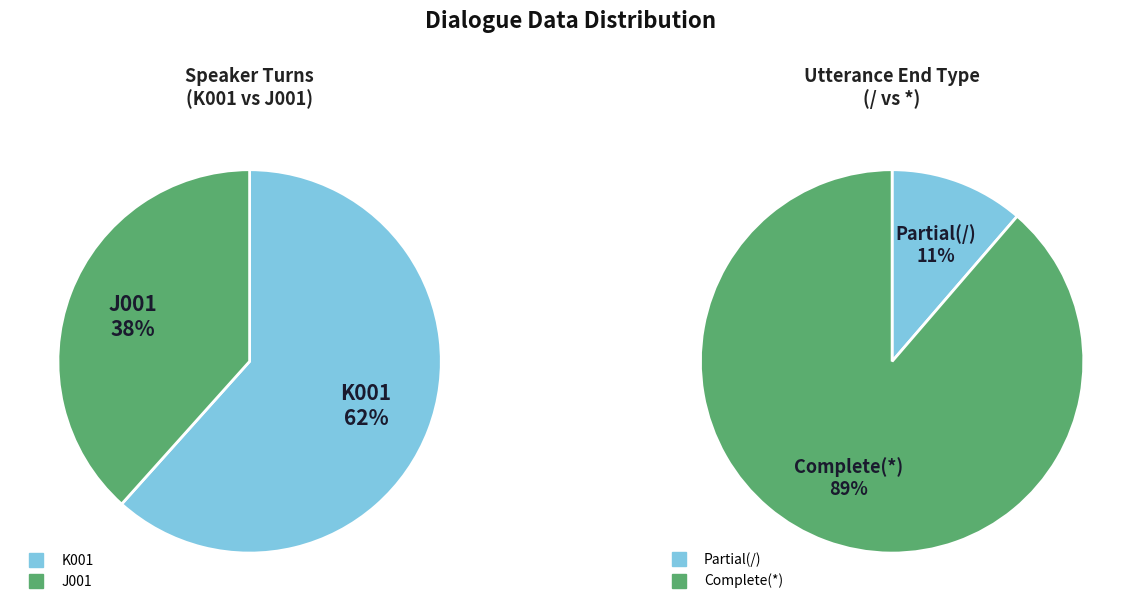

What portion of the pie excludes J001?

61.6%